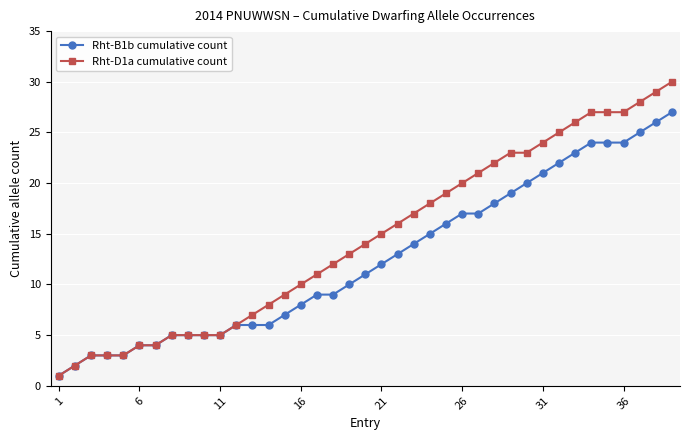

Rank the series by their maximum value, from lowest to highest.

Rht-B1b cumulative count, Rht-D1a cumulative count